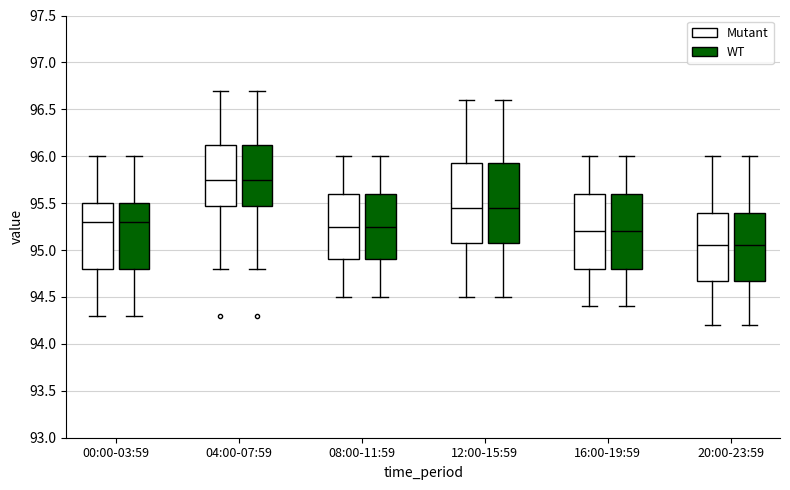

Reading left to right, read every box against the y-axis: the position of its median line, the range the box covers, and the ends of its whiskers. The values are not printed on the chart, so give them approximately, as read against the axis.

00:00-03:59 (Mutant): median 95.30, box 94.80 to 95.50, whiskers 94.30 to 96.00
00:00-03:59 (WT): median 95.30, box 94.80 to 95.50, whiskers 94.30 to 96.00
04:00-07:59 (Mutant): median 95.75, box 95.50 to 96.15, whiskers 94.80 to 96.70
04:00-07:59 (WT): median 95.75, box 95.50 to 96.15, whiskers 94.80 to 96.70
08:00-11:59 (Mutant): median 95.25, box 94.90 to 95.60, whiskers 94.50 to 96.00
08:00-11:59 (WT): median 95.25, box 94.90 to 95.60, whiskers 94.50 to 96.00
12:00-15:59 (Mutant): median 95.45, box 95.10 to 95.95, whiskers 94.50 to 96.60
12:00-15:59 (WT): median 95.45, box 95.10 to 95.95, whiskers 94.50 to 96.60
16:00-19:59 (Mutant): median 95.20, box 94.80 to 95.60, whiskers 94.40 to 96.00
16:00-19:59 (WT): median 95.20, box 94.80 to 95.60, whiskers 94.40 to 96.00
20:00-23:59 (Mutant): median 95.05, box 94.70 to 95.40, whiskers 94.20 to 96.00
20:00-23:59 (WT): median 95.05, box 94.70 to 95.40, whiskers 94.20 to 96.00